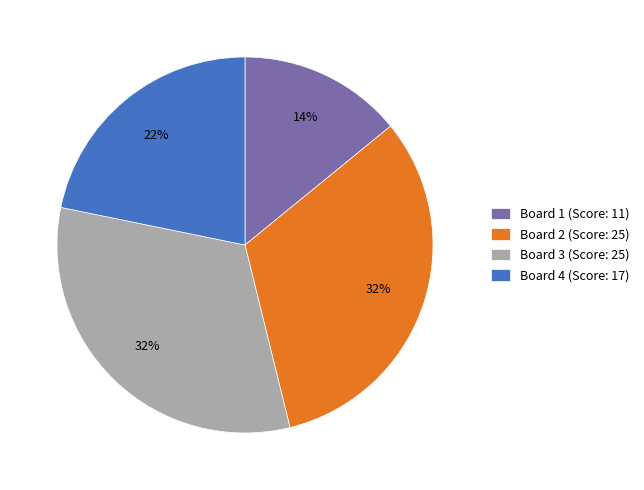

Does any single category account for the majority?

No